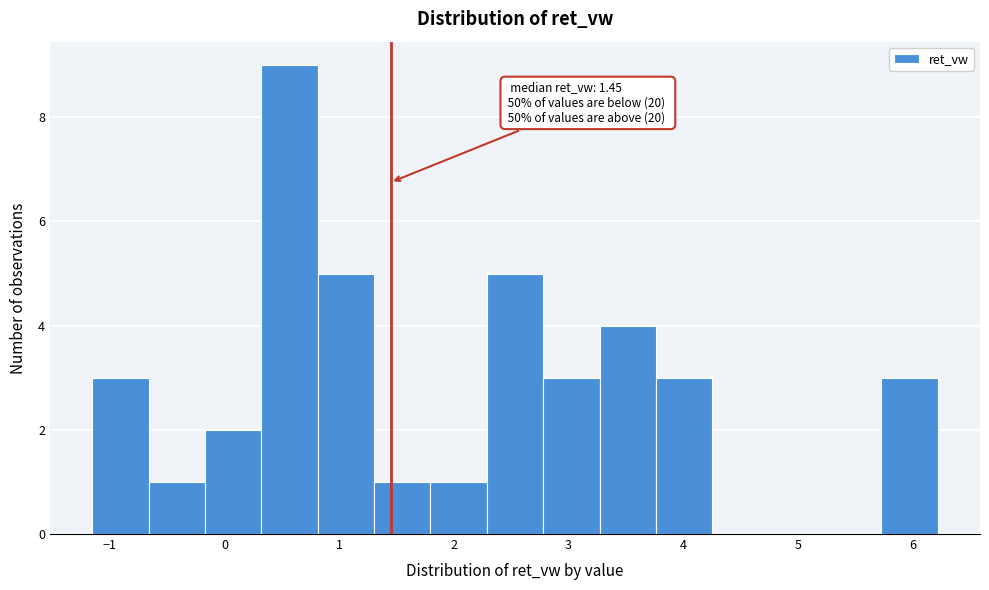

Which range on the x-axis has the tallest bar?

0.3 to 0.8